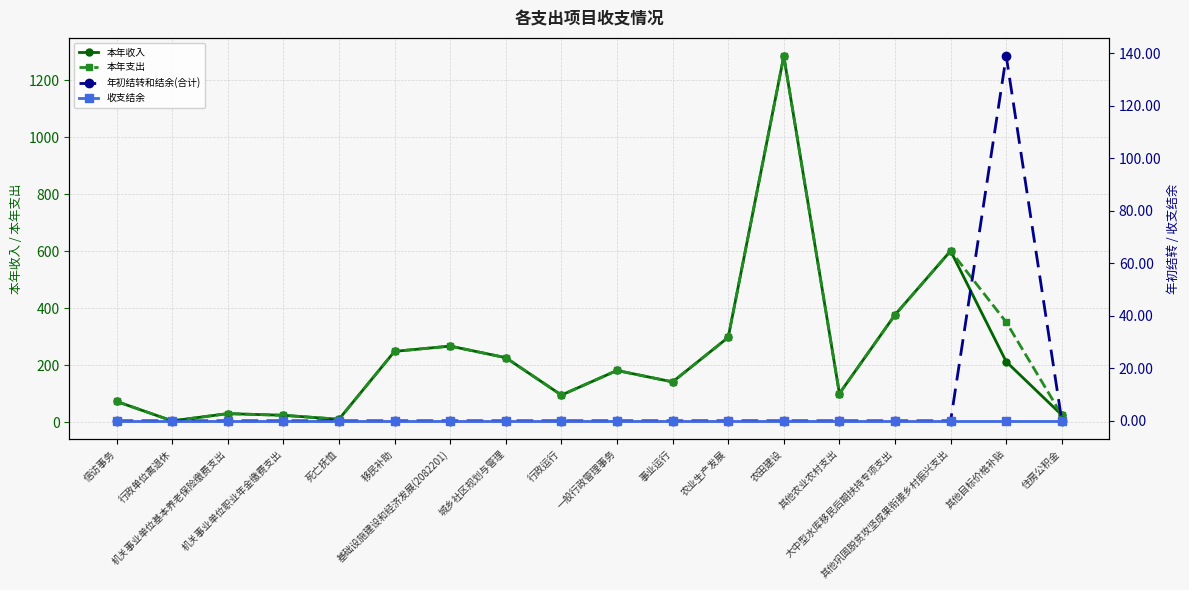

True or false: 本年收入 and 年初结转和结余(合计) intersect in this chart.

False